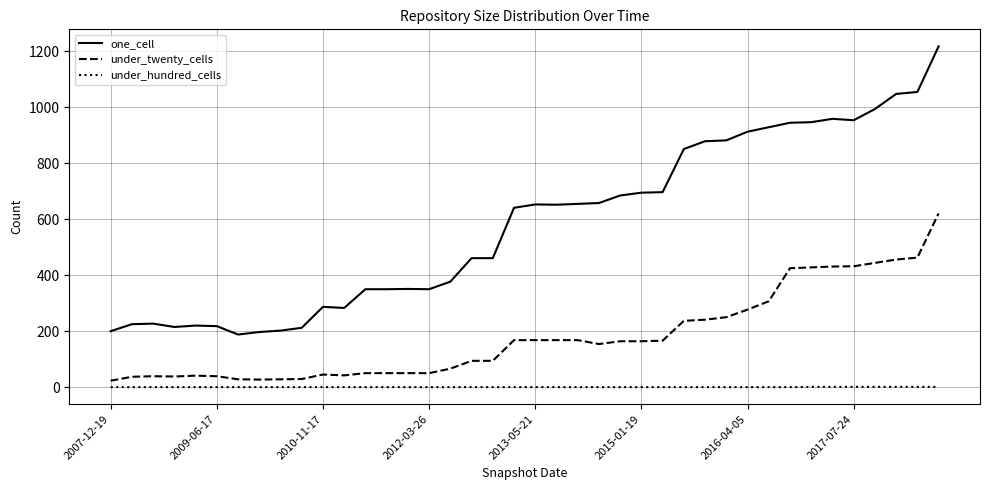

What is the difference between the maximum and minimum values in the one_cell series?

1030